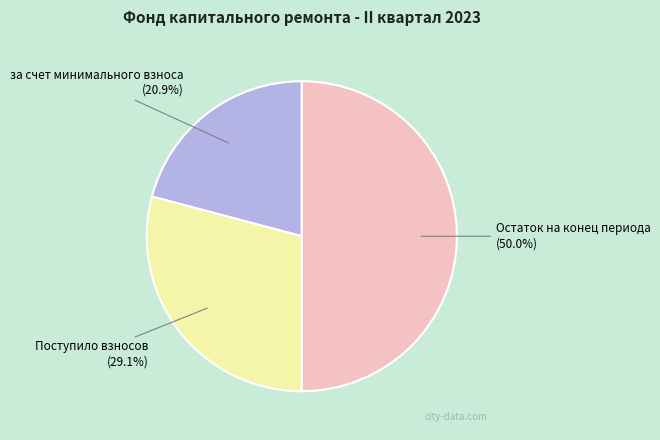

Combined, do Поступило взносов and Остаток на конец периода account for over 50%?

Yes